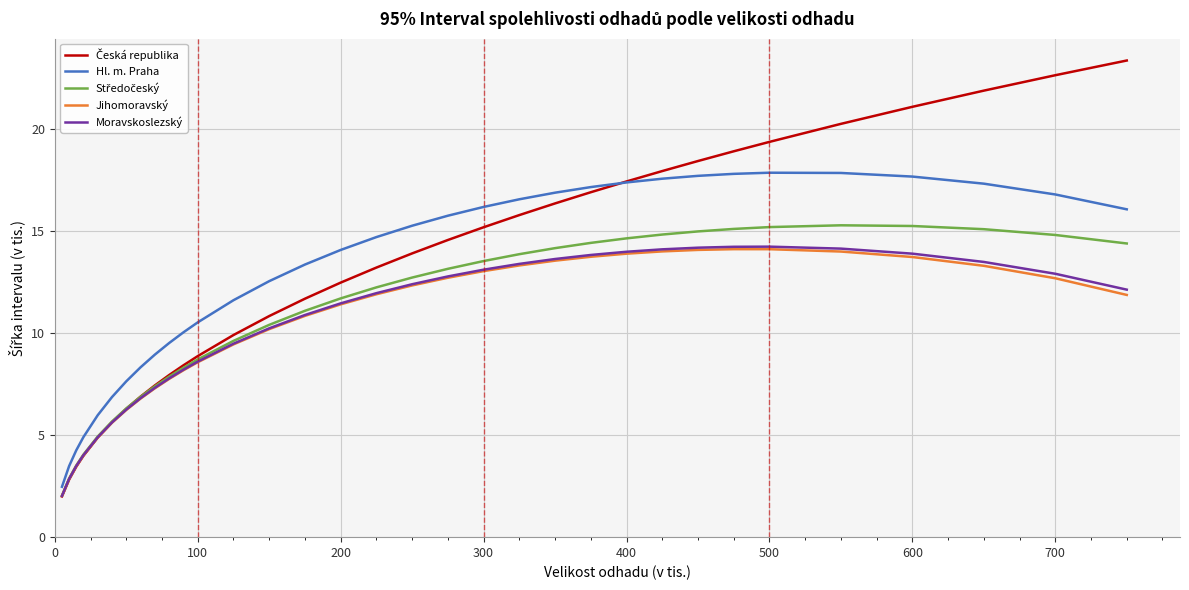

What is the smallest value displayed?

2.0